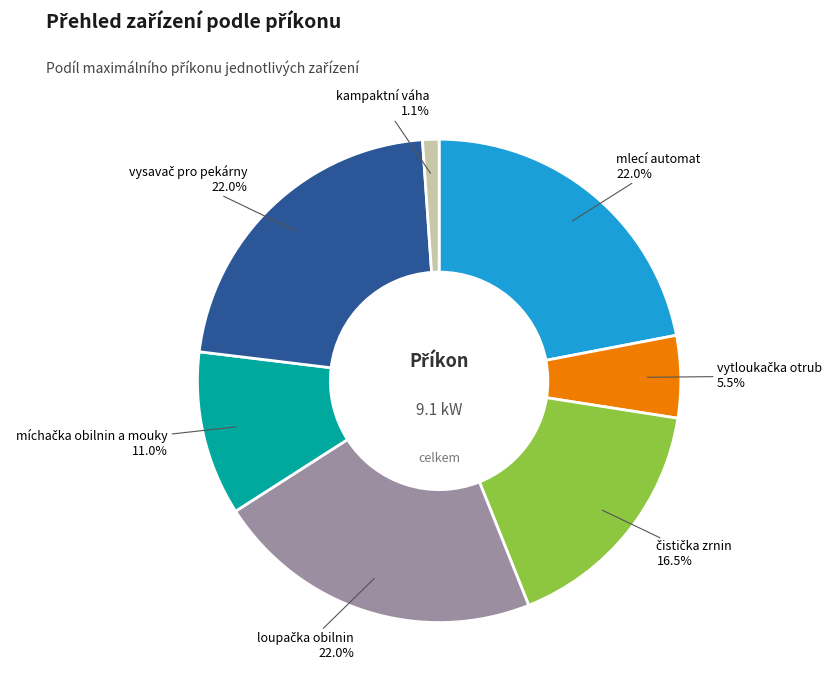

What portion of the pie excludes kampaktní váha?

98.9%